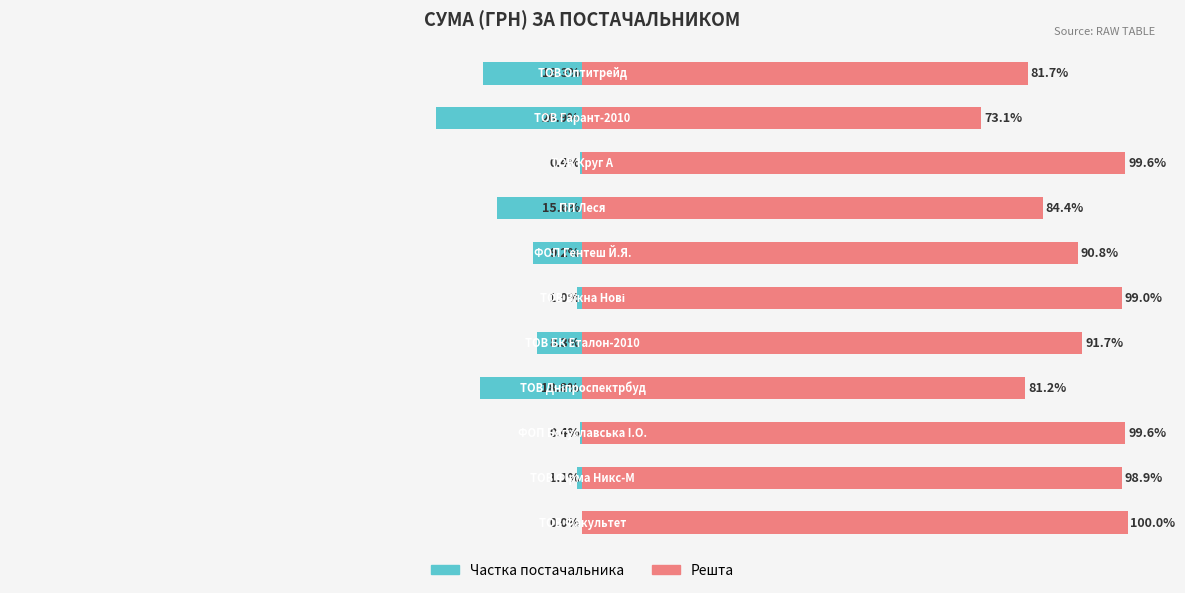

Reading left to right, list all the values displayed in this chart.

Частка (%): 0=-0.0	1=-1.1	2=-0.4	3=-18.8	4=-8.3	5=-1.0	6=-9.2	7=-15.6	8=-0.4	9=-26.9	10=-18.3
Решта (%): 0=100.0	1=98.9	2=99.6	3=81.2	4=91.7	5=99.0	6=90.8	7=84.4	8=99.6	9=73.1	10=81.7